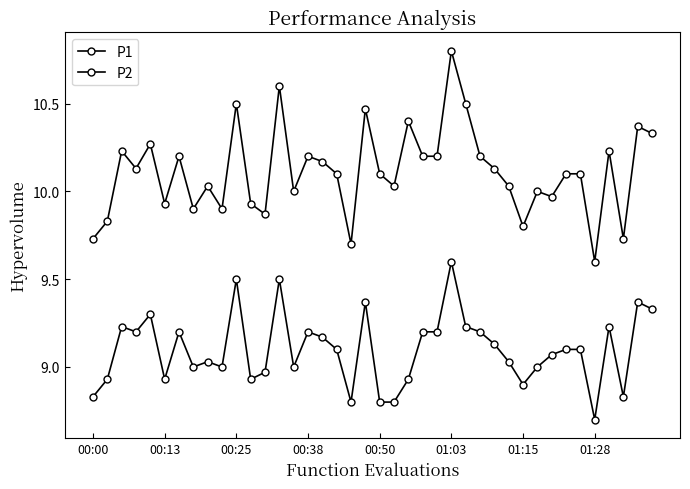

How many categories are shown in the chart?

40